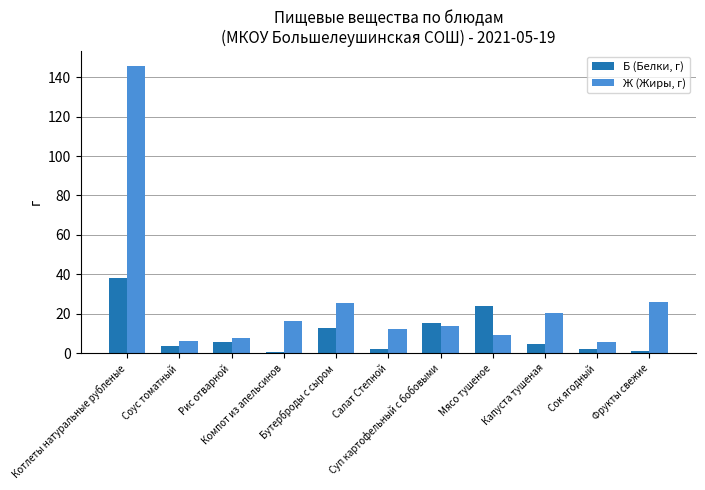

List the series in order of their peak value, lowest first.

Б (Белки, г), Ж (Жиры, г)